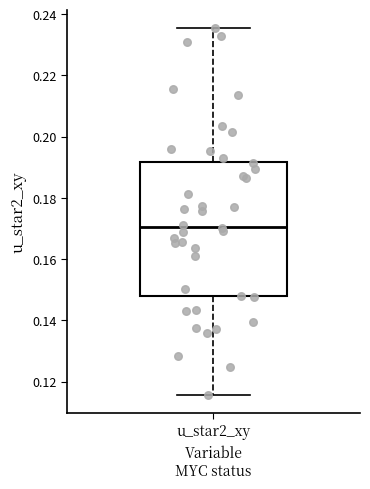

Where is the lower edge of the box for u_star2_xy on the y-axis? The values are not printed on the chart, so give them approximately, as read against the axis.

0.148